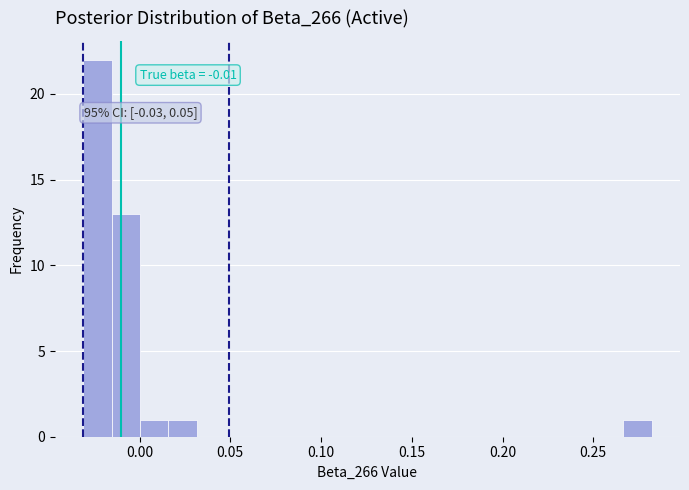

Read against the x-axis, roughly where is the centre of the tallest bar?

-0.025